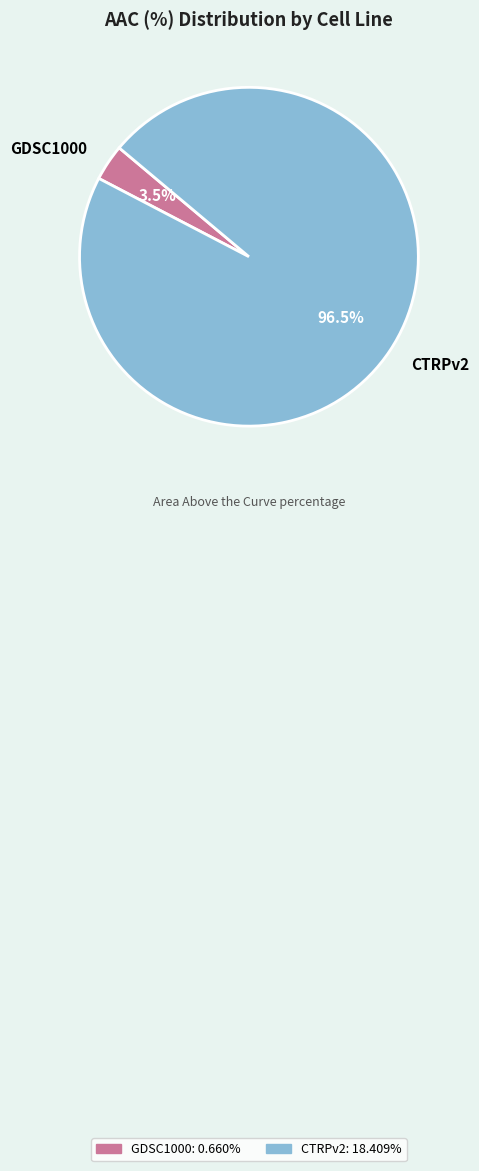

What portion of the pie excludes GDSC1000?

96.5%